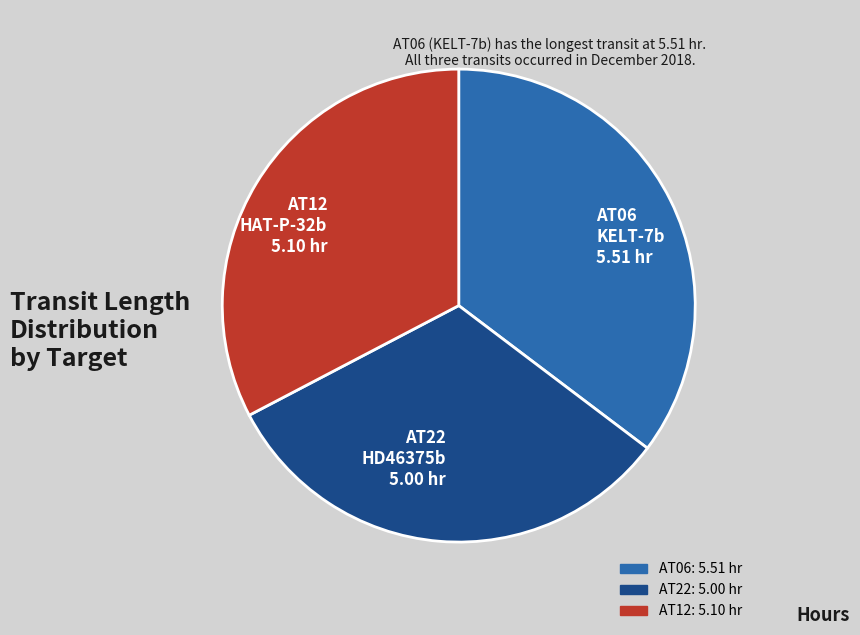

How many slices are in this pie chart?

3